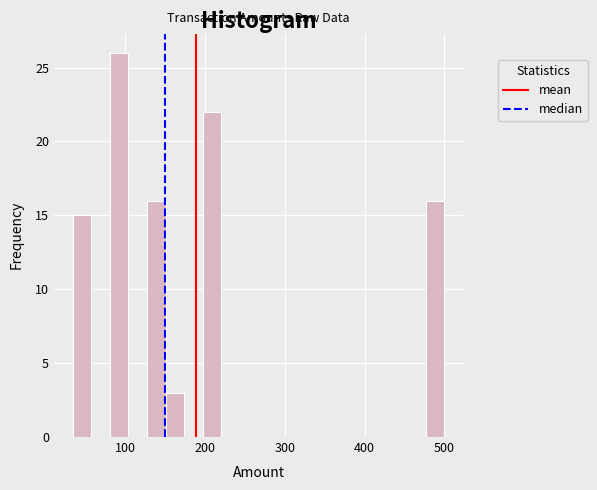

Around what value on the x-axis is the tallest bar? Give the approximate position of its centre, as read against the axis.

90